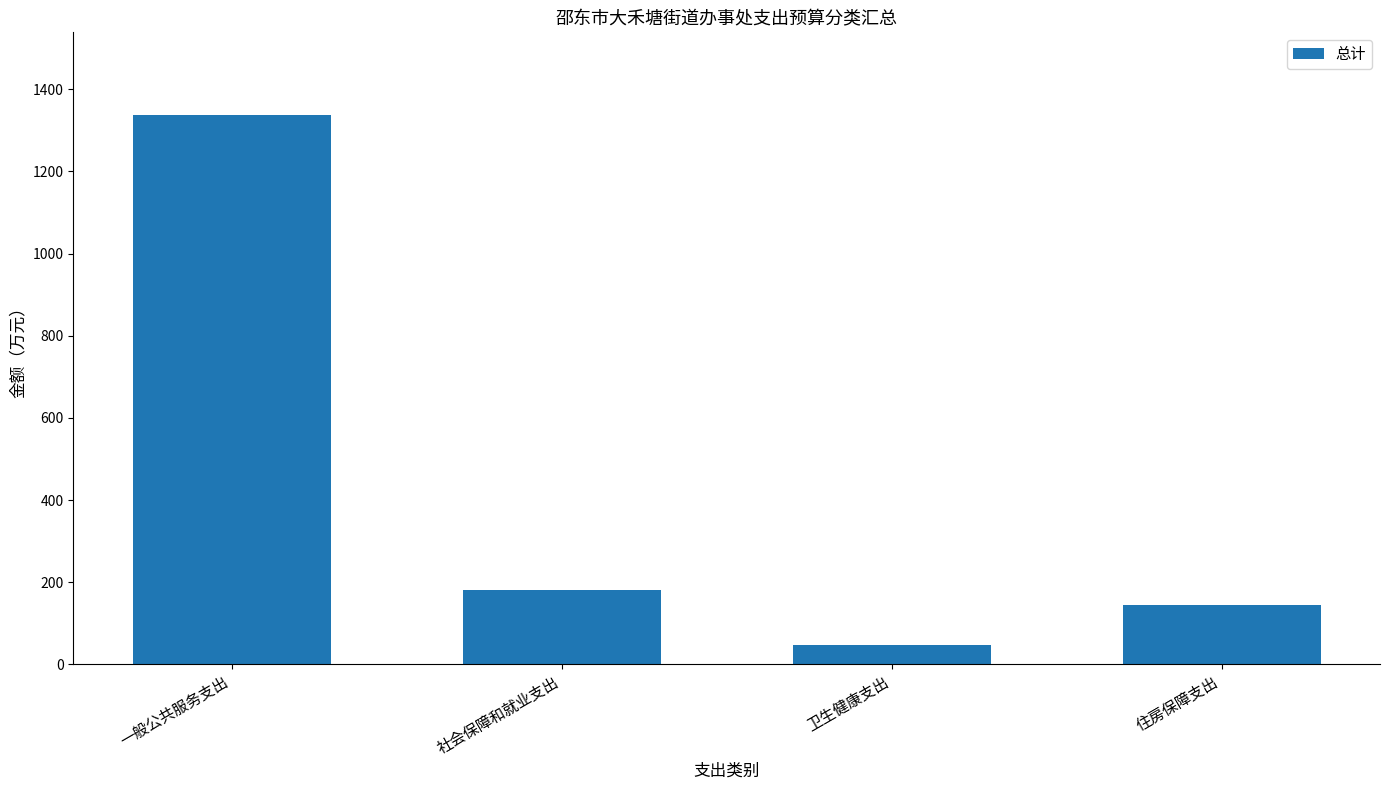

What position from the left is 卫生健康支出?

3